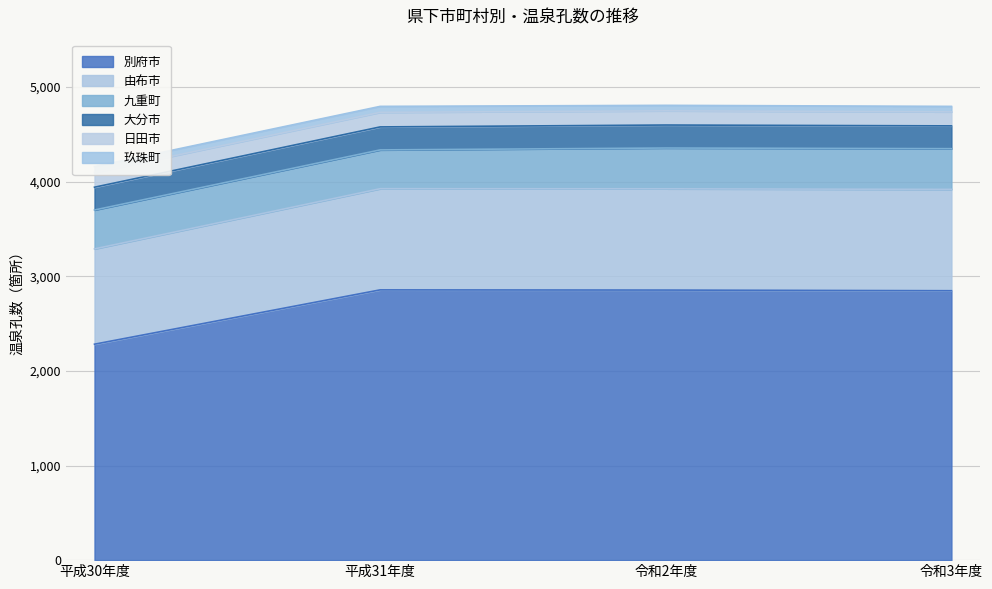

What is the value of the 玖珠町 point at the 4th from the left?

58